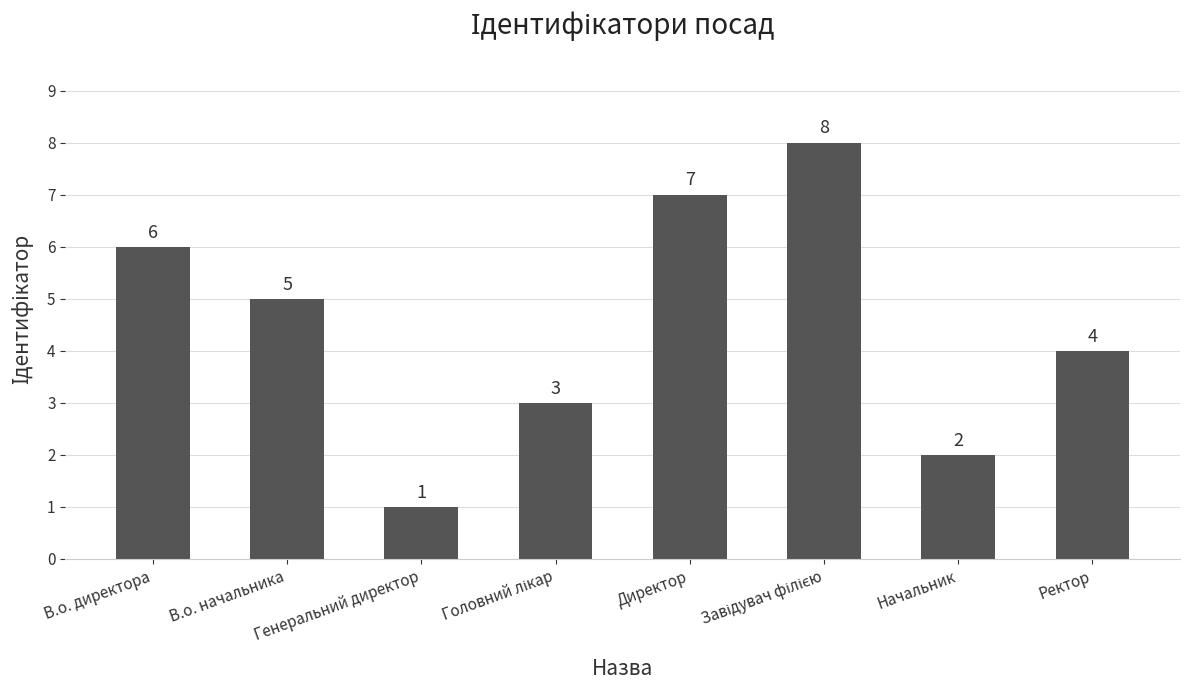

How many distinct data groups are displayed?

1